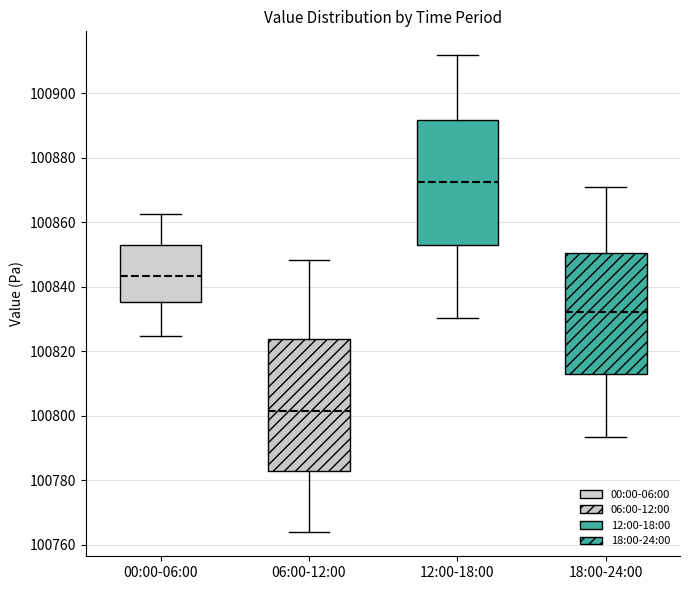

Where is the lower edge of the box for 06:00-12:00 on the y-axis? The values are not printed on the chart, so give them approximately, as read against the axis.

100782